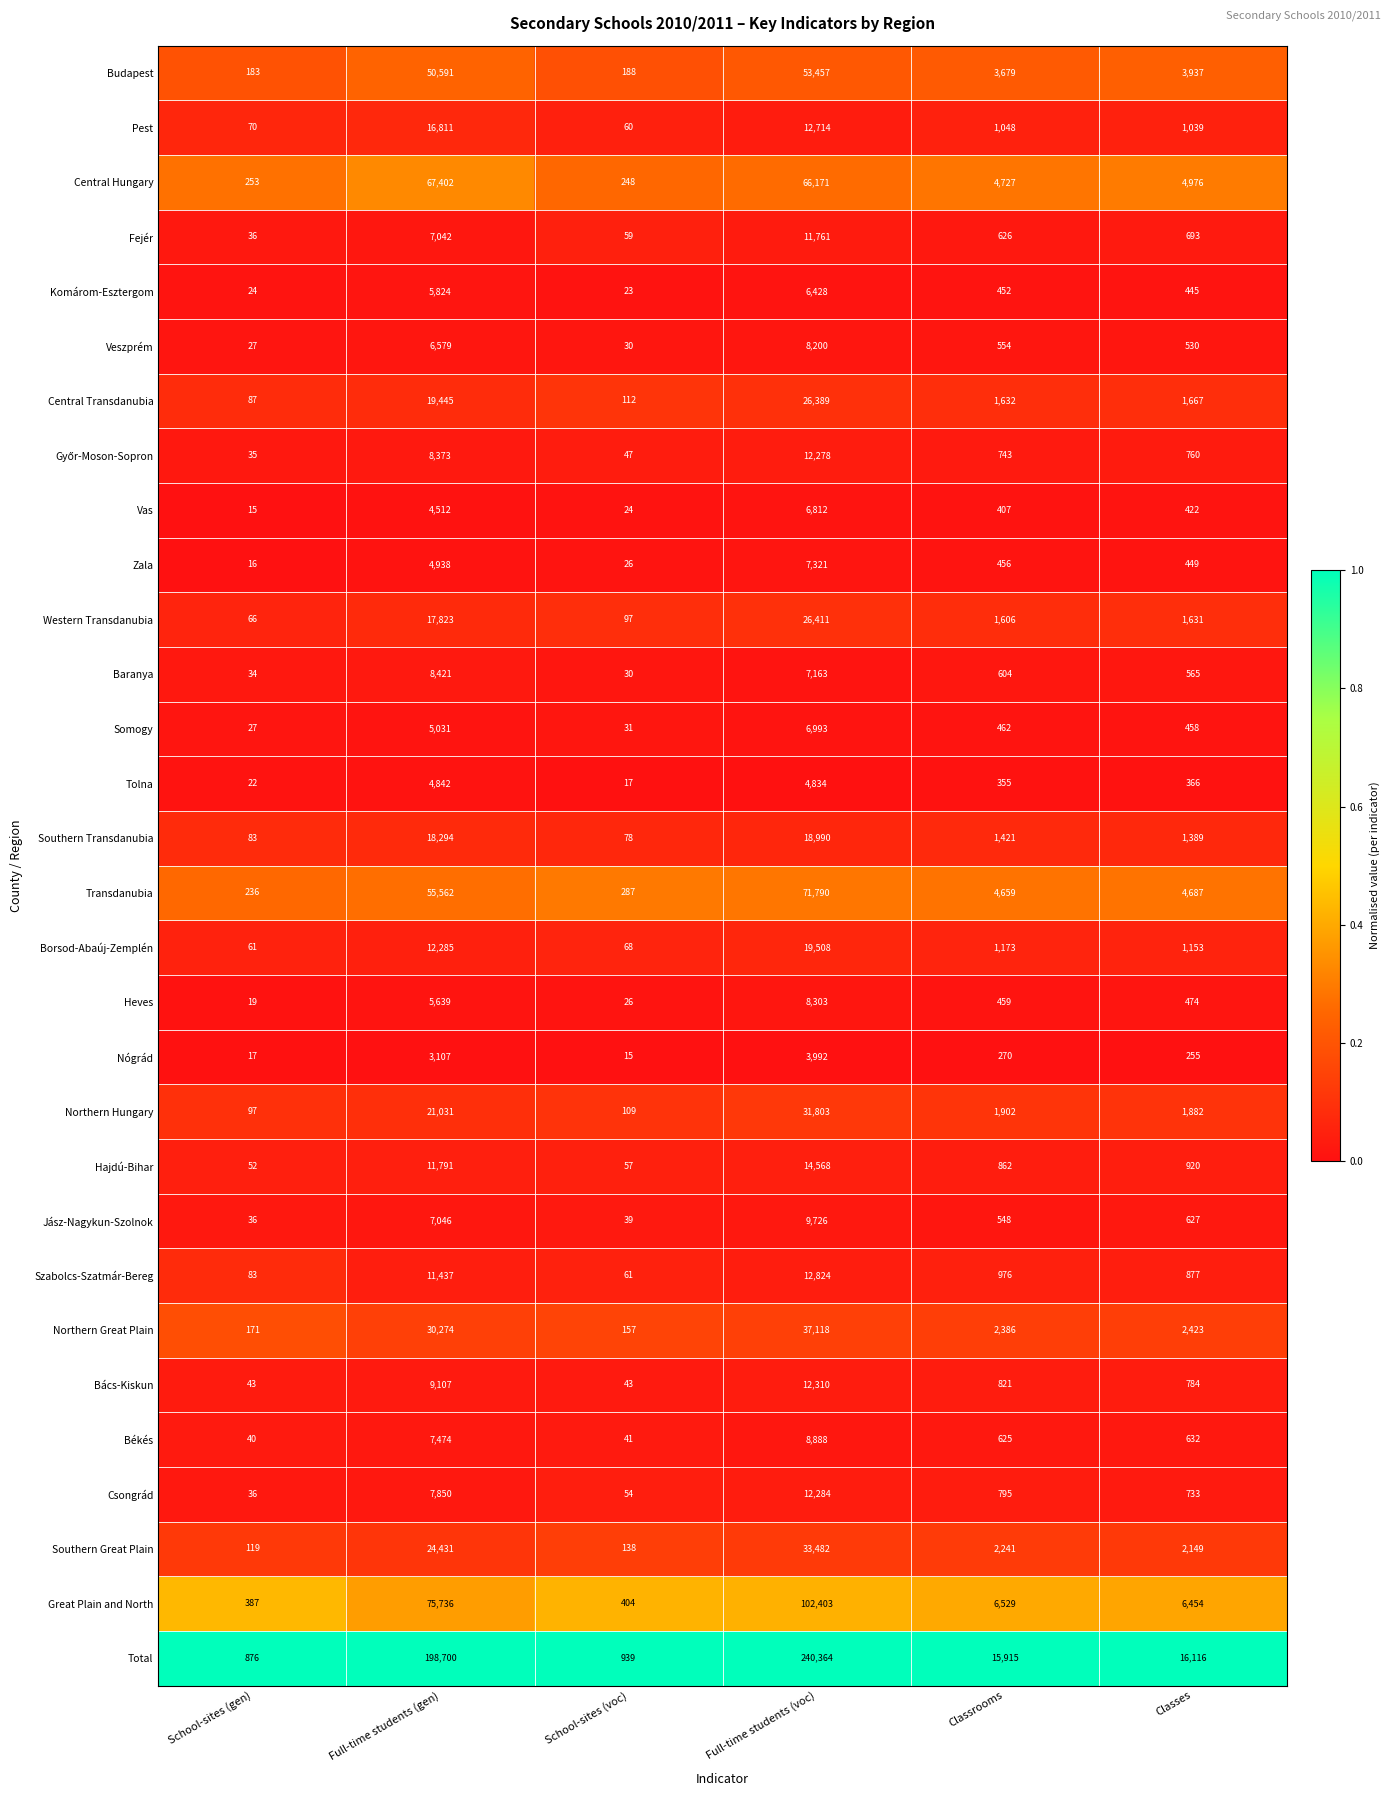

What is the highest value of the Zala series?

7321